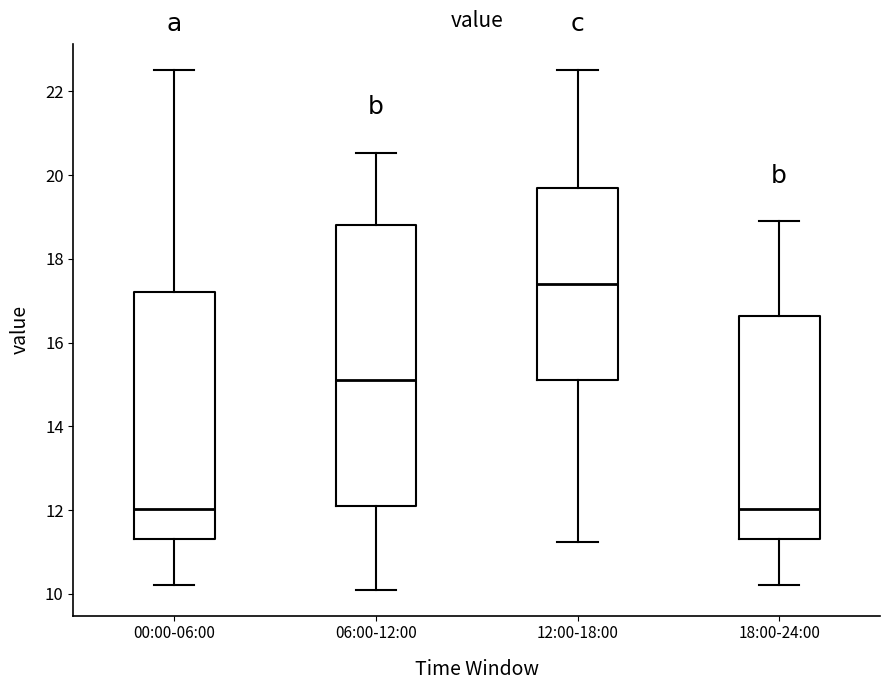

Reading left to right, transcribe this box plot: for each box, give where its median line is, the range the box spans, and where its two whiskers end, as read against the y-axis. The values are not printed on the chart, so give them approximately, as read against the axis.

00:00-06:00: median 12.0, box 11.4 to 17.2, whiskers 10.2 to 22.6
06:00-12:00: median 15.2, box 12.2 to 18.8, whiskers 10.2 to 20.6
12:00-18:00: median 17.4, box 15.2 to 19.8, whiskers 11.2 to 22.6
18:00-24:00: median 12.0, box 11.4 to 16.6, whiskers 10.2 to 19.0